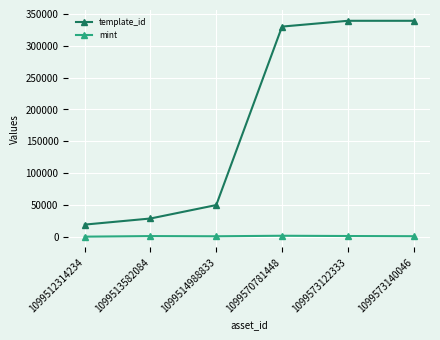

Does the chart display data point markers on the line(s)?

Yes